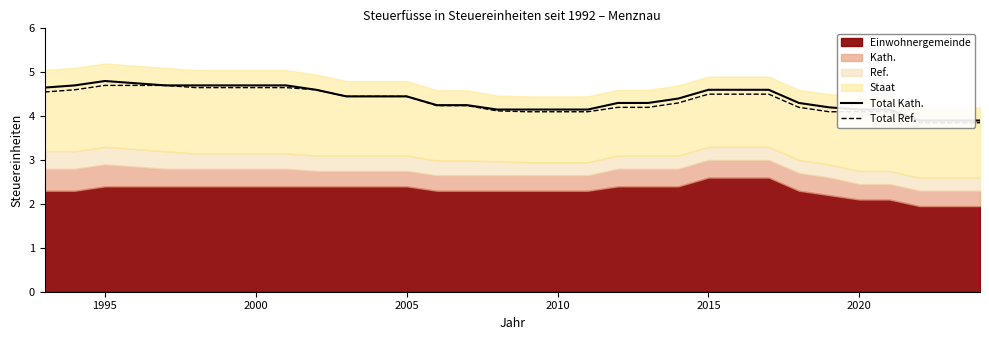

What is the maximum value shown in the chart?

4.8